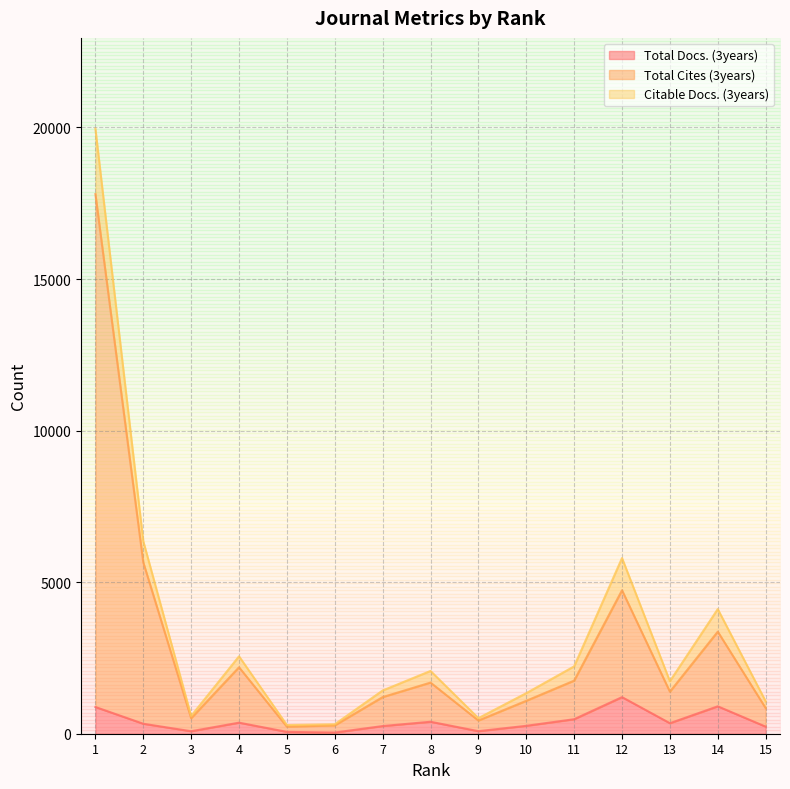

The value of Total Docs. (3years) at 1 is 882. True or false?

True